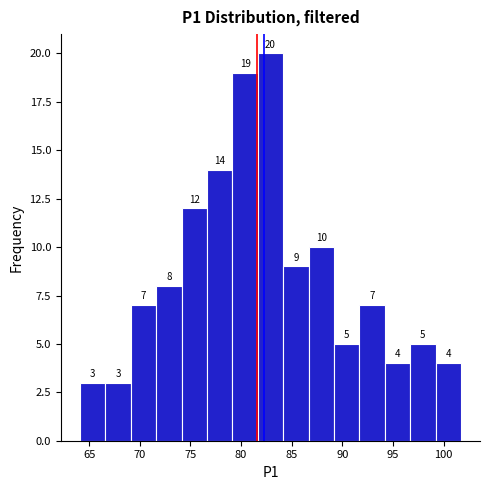

Reading left to right, list every bar in this chart as the range it spans on the x-axis followed by its height. The bar edges are not printed on the chart, so give them approximately, as read against the axis.

64.0 to 66.5: 3
66.5 to 69.0: 3
69.0 to 71.5: 7
71.5 to 74.0: 8
74.0 to 76.5: 12
76.5 to 79.0: 14
79.0 to 81.5: 19
81.5 to 84.0: 20
84.0 to 86.5: 9
86.5 to 89.0: 10
89.0 to 91.5: 5
91.5 to 94.0: 7
94.0 to 96.5: 4
96.5 to 99.0: 5
99.0 to 101.5: 4